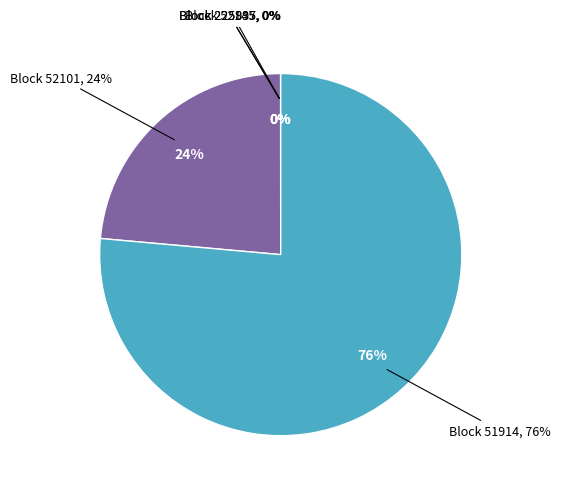

Between 52101 (Nonce=5426) and 51914 (Nonce=17602), which is larger?

51914 (Nonce=17602)